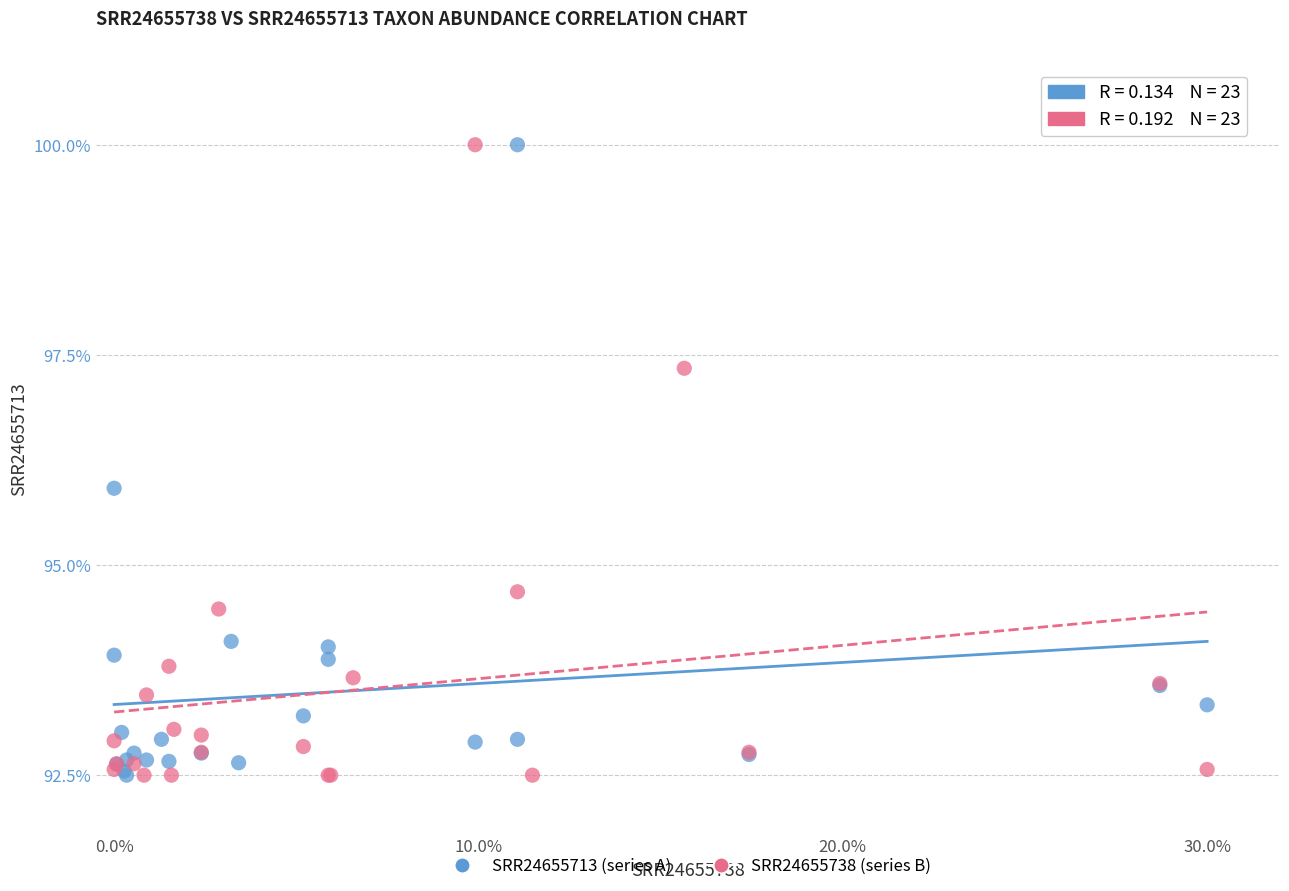

What are all the series names shown in the legend?

SRR24655713 (series A), SRR24655738 (series B)